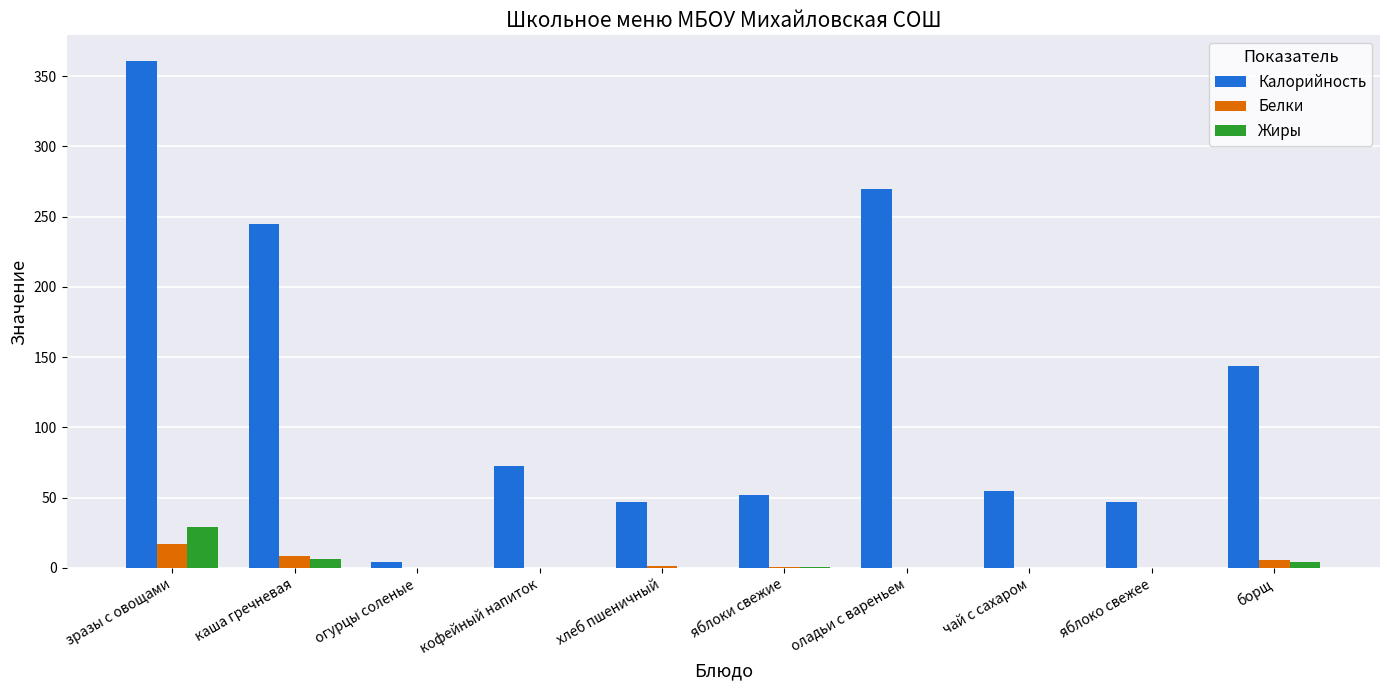

How many groups of bars are there?

10